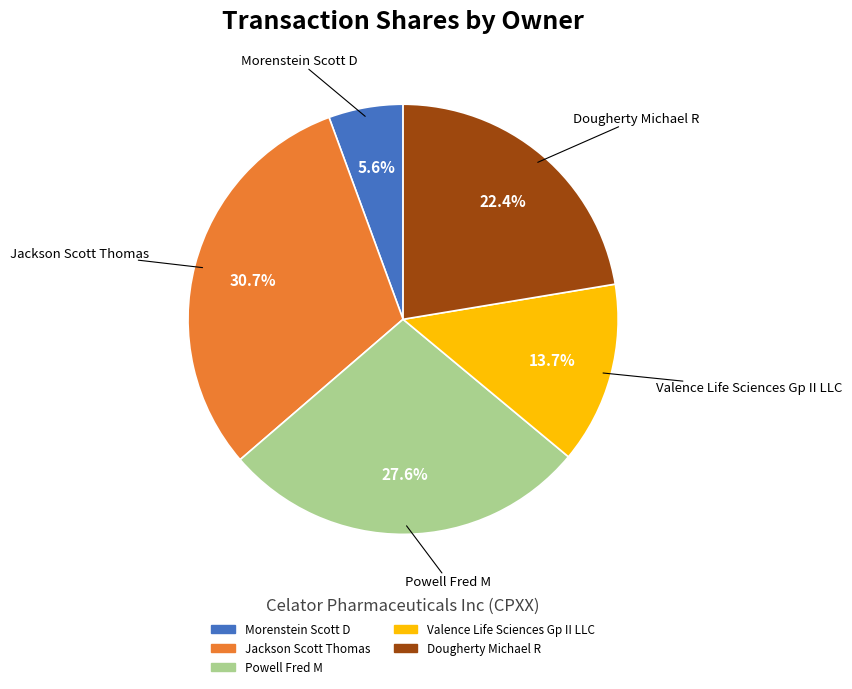

Does any single category account for the majority?

No